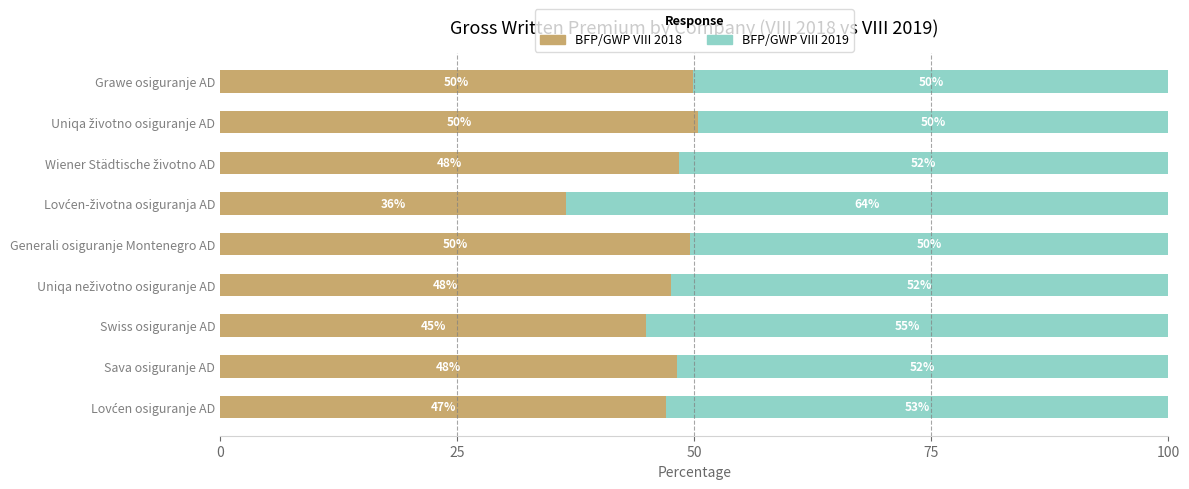

What is the difference between the second highest and second lowest values in the BFP/GWP VIII 2018 series?

5.0